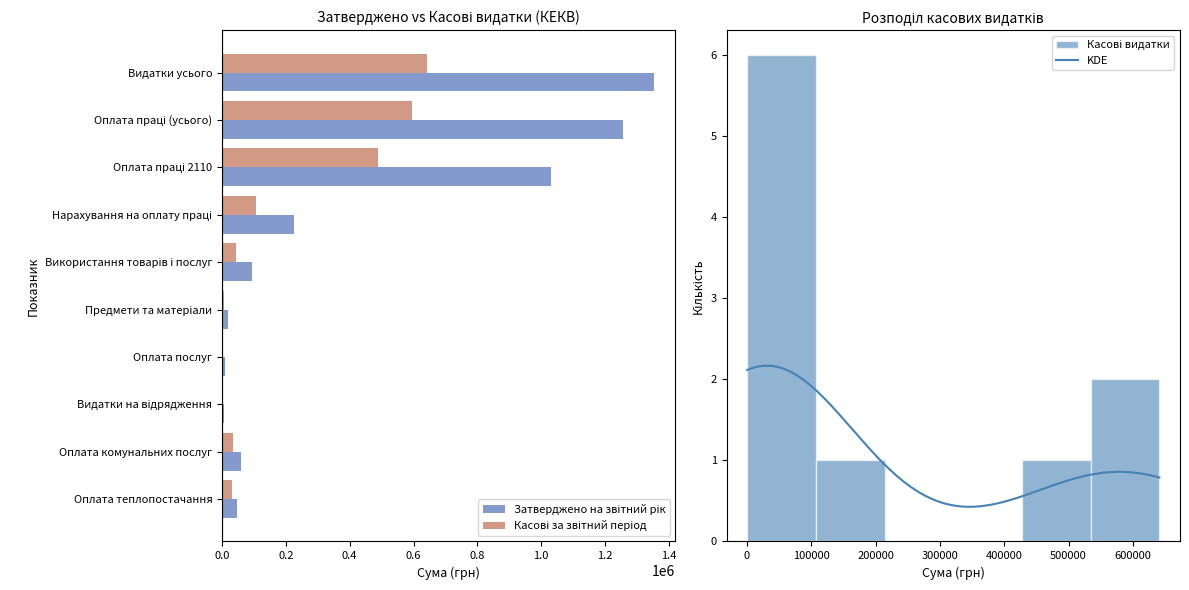

The value of Затверджено на звітний рік at Предмети та матеріали is 20000.0. True or false?

True